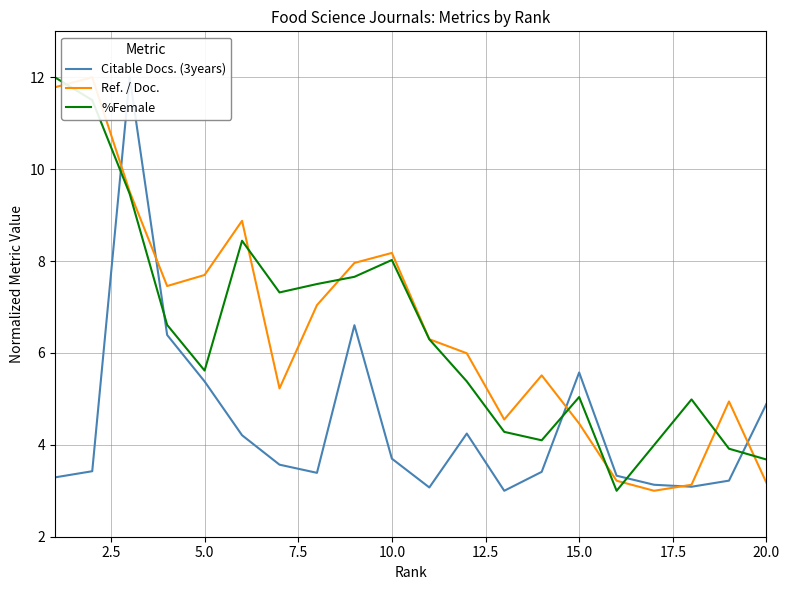

The %Female series shows 1.2 at 15.0. True or false?

False